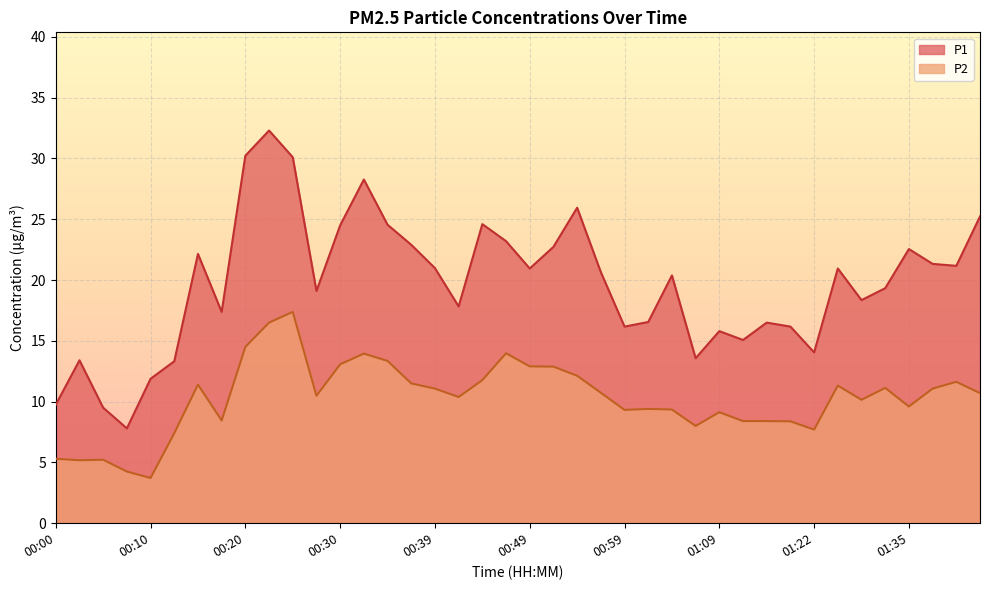

What is the difference between the maximum and minimum values in the P1 series?

24.5